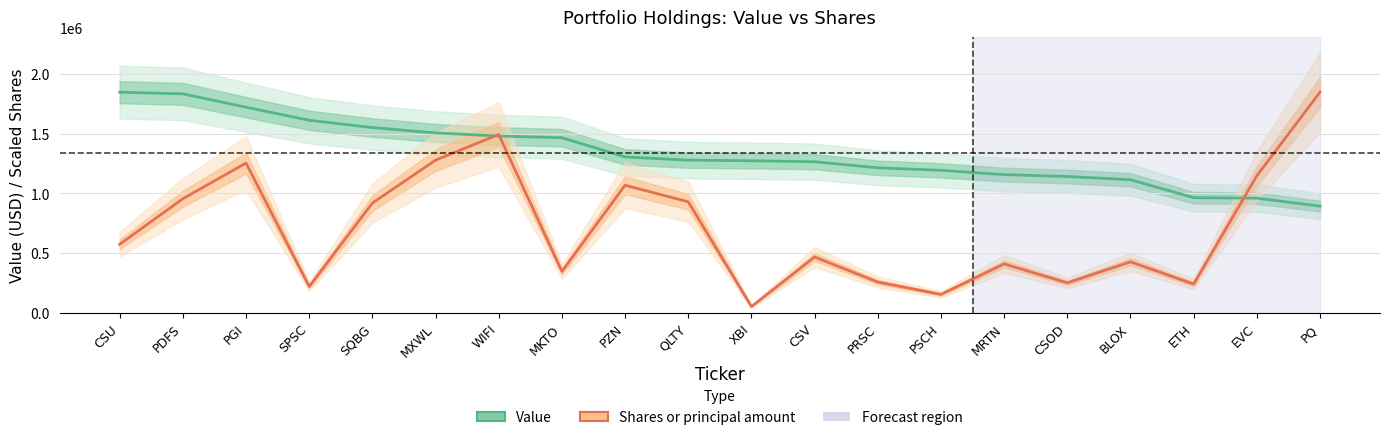

In Shares or principal amount, how many points are lower than both neighbors (excluding endpoints)?

6